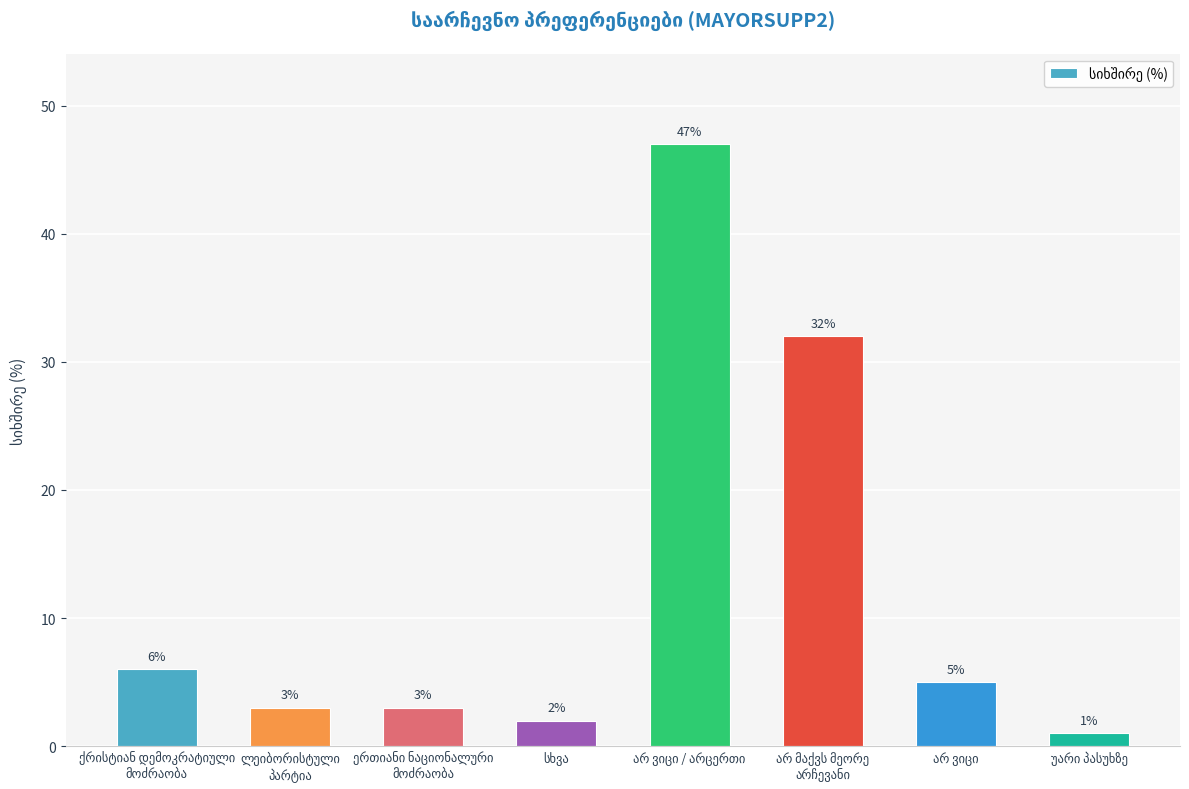

What is the greatest value displayed?

47